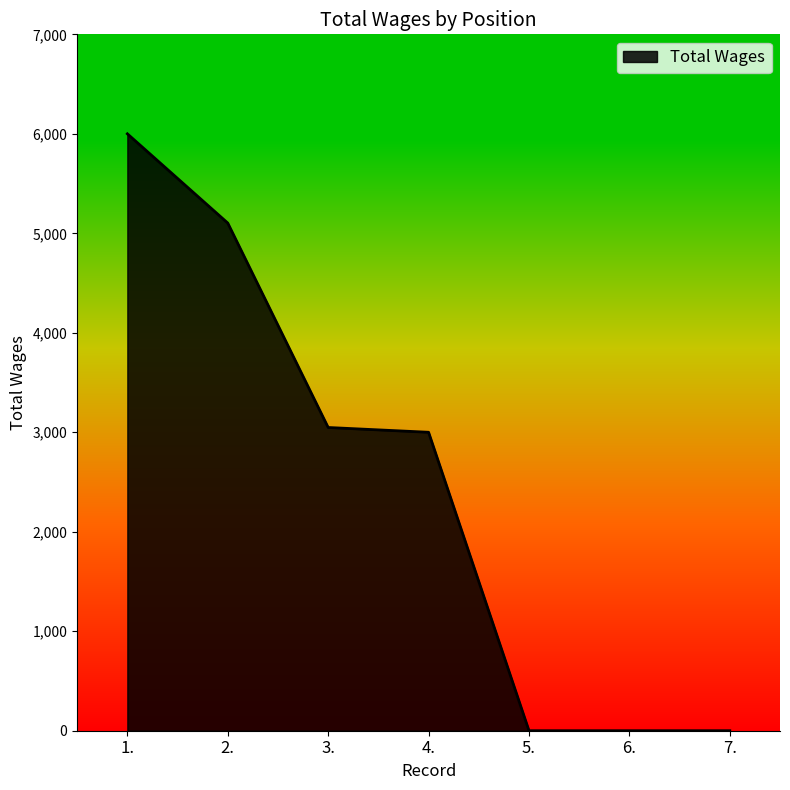

How many distinct data groups are displayed?

1